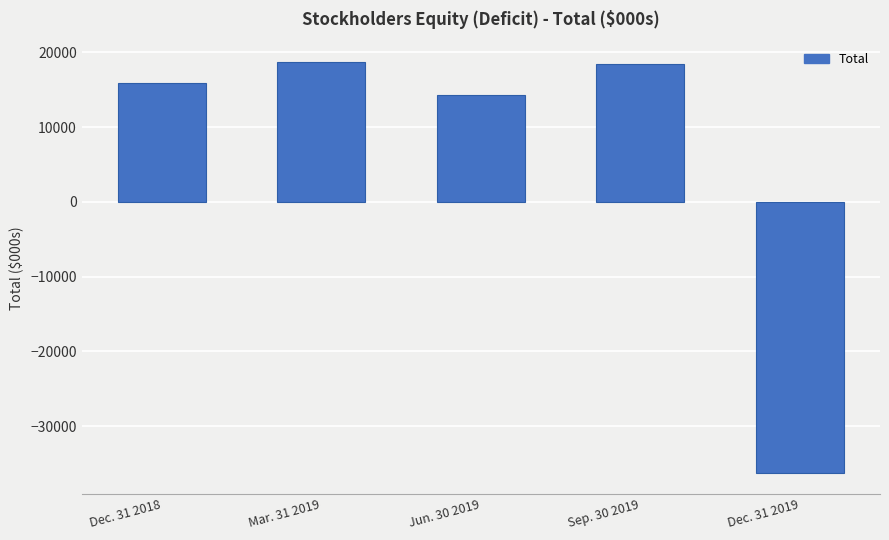

What is the change in value from Mar. 31 2019 to Sep. 30 2019?

-298